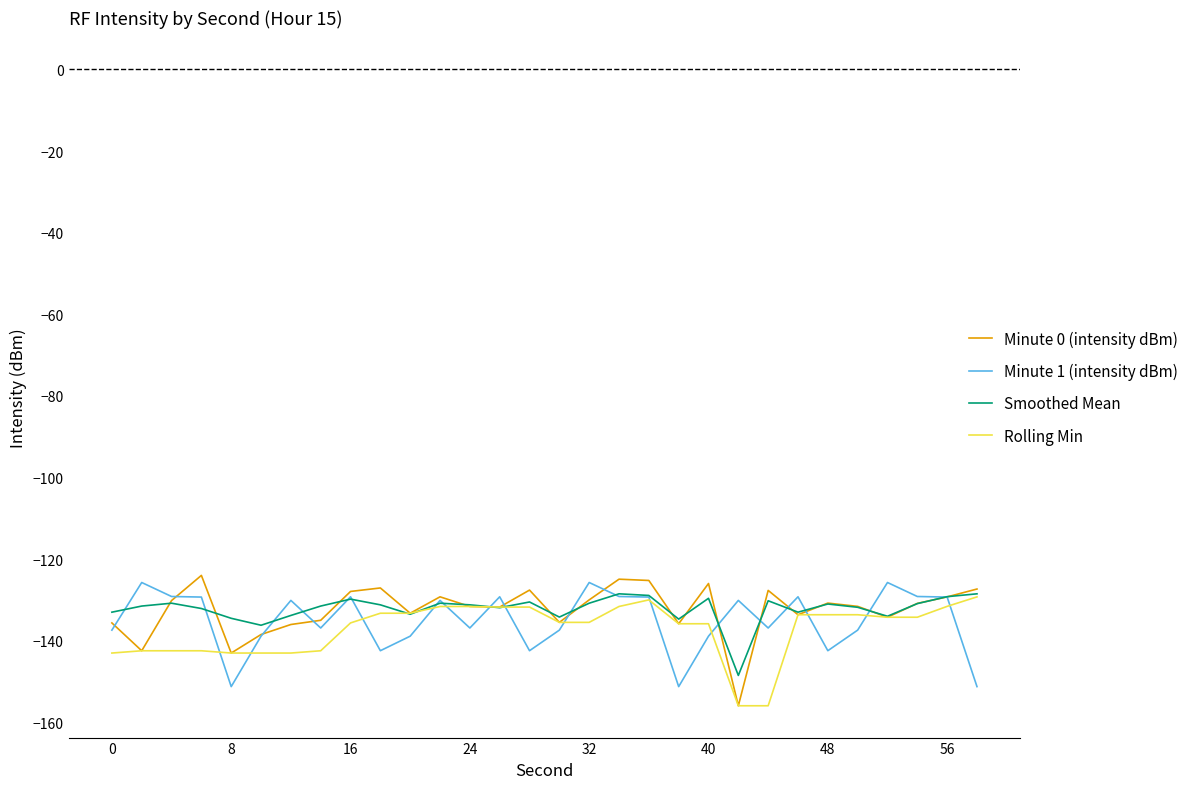

What is the minimum value shown in the chart?

-155.9